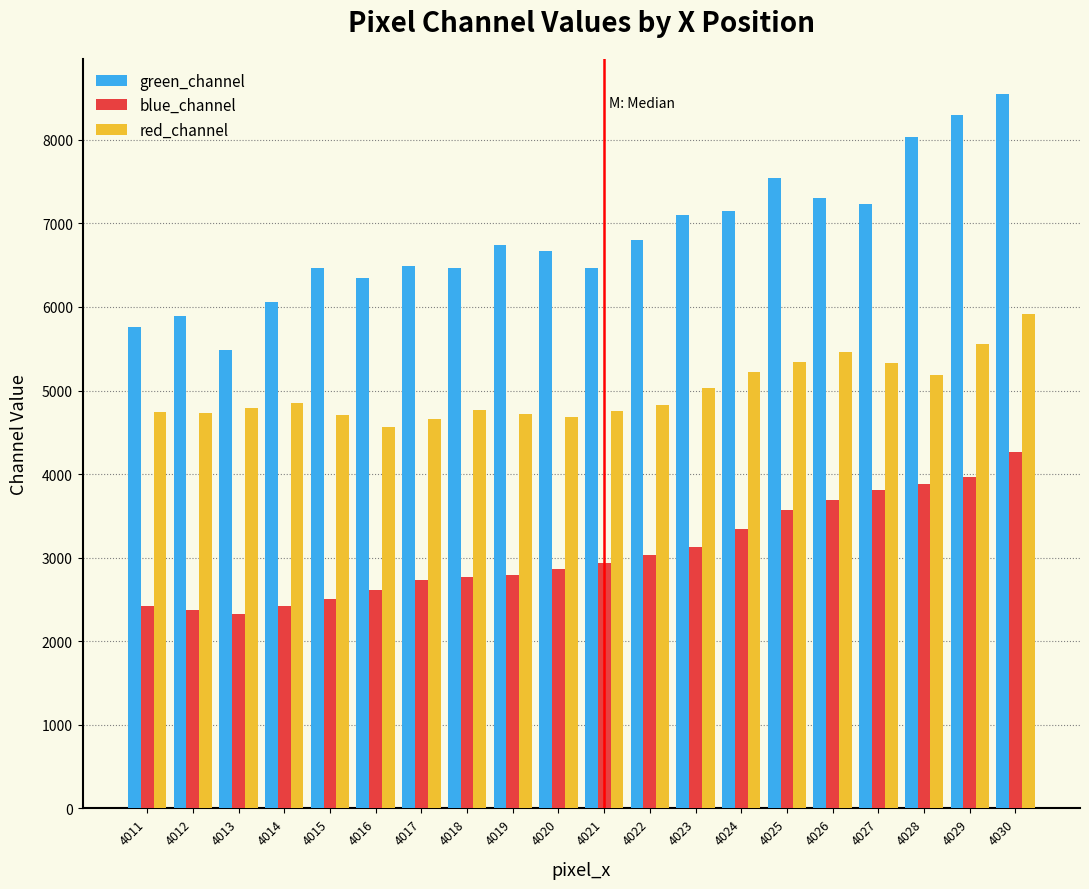

What are all the series names shown in the legend?

green_channel, blue_channel, red_channel